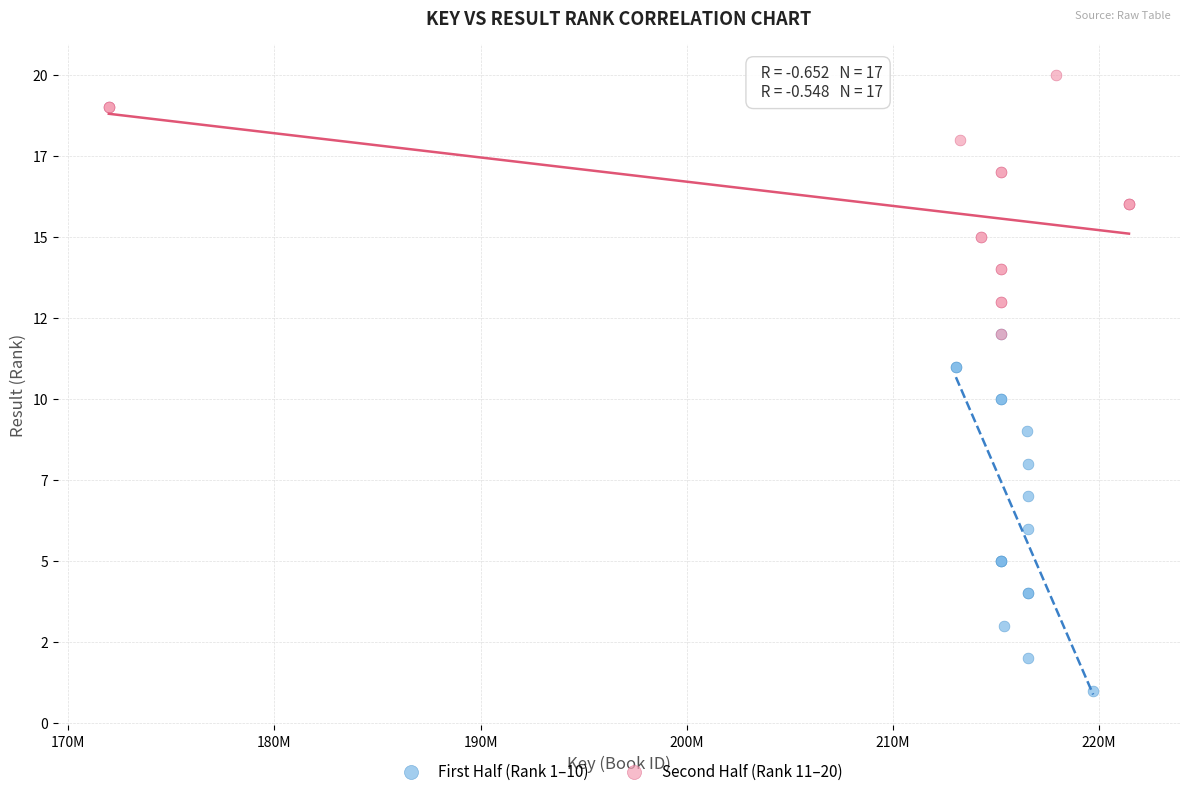

What are all the series names shown in the legend?

First Half (Rank 1–10), Second Half (Rank 11–20)